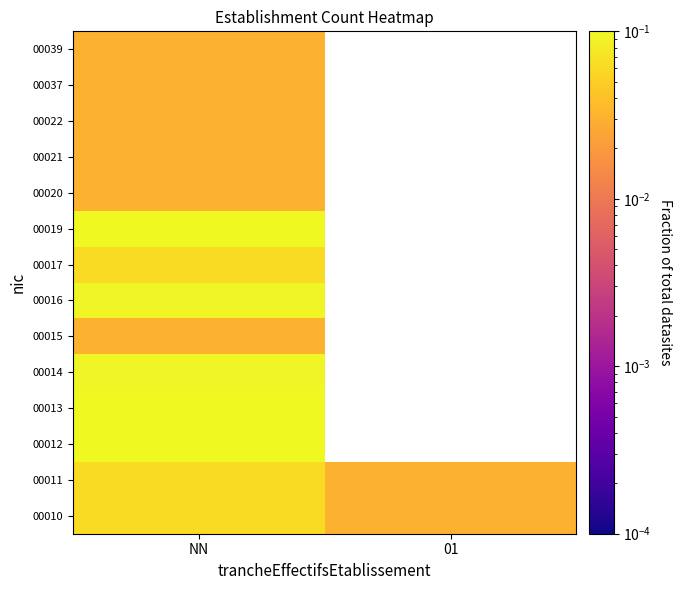

Is the value of 00015 at 01 greater than the value of 00021 at NN?

No